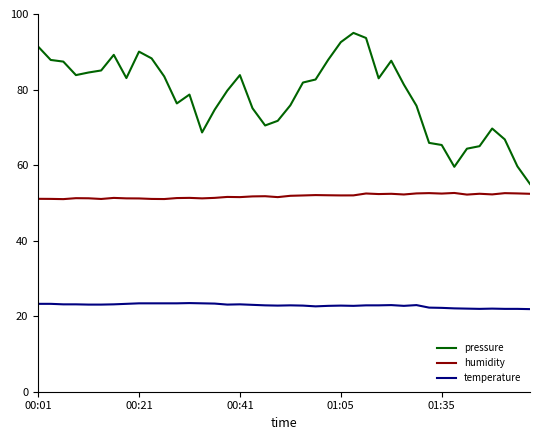

What is the smallest value displayed?

21.9